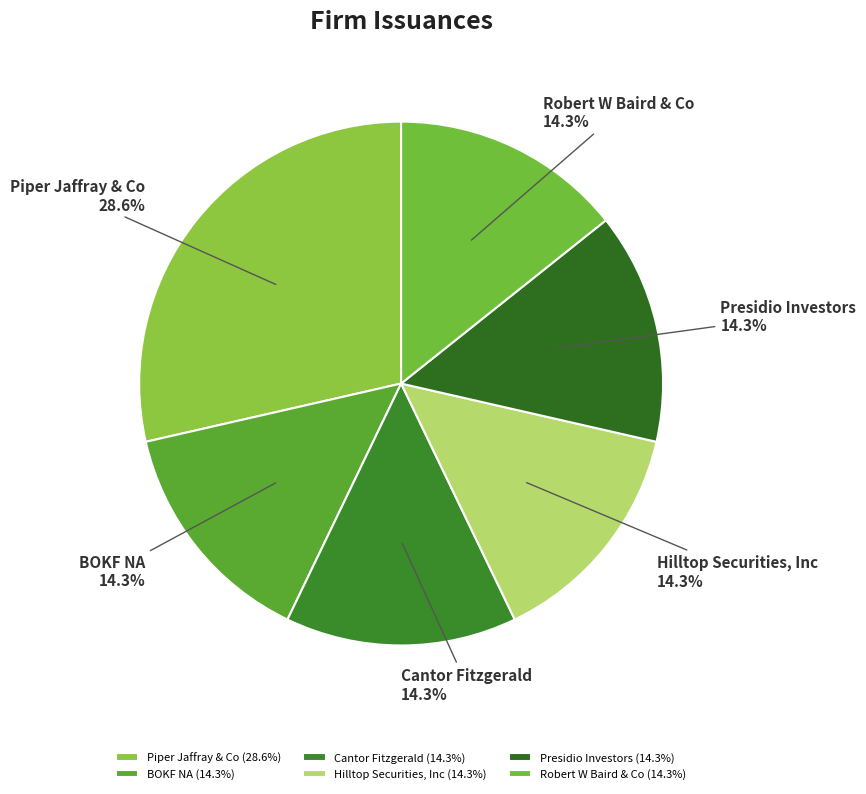

Which has a higher value, Presidio Investors or Piper Jaffray & Co?

Piper Jaffray & Co